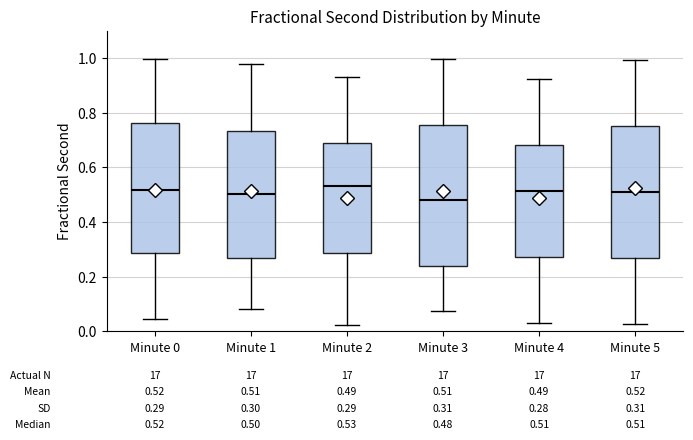

Comparing the boxes themselves (not the whiskers), which one is the tallest?

Minute 3